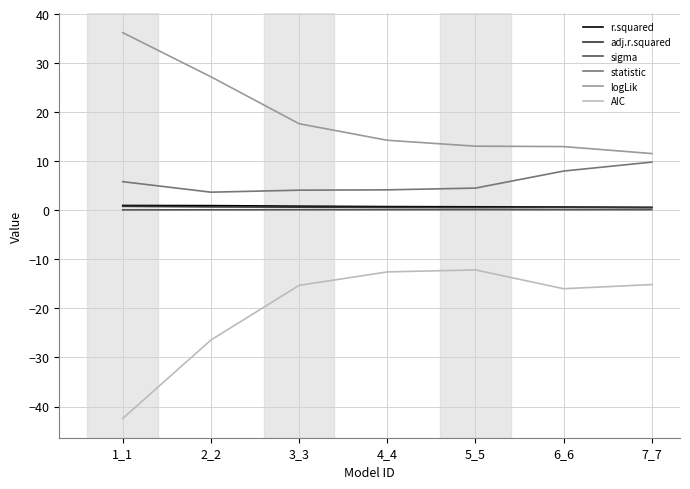

At which label is AIC closest to -27?

2_2